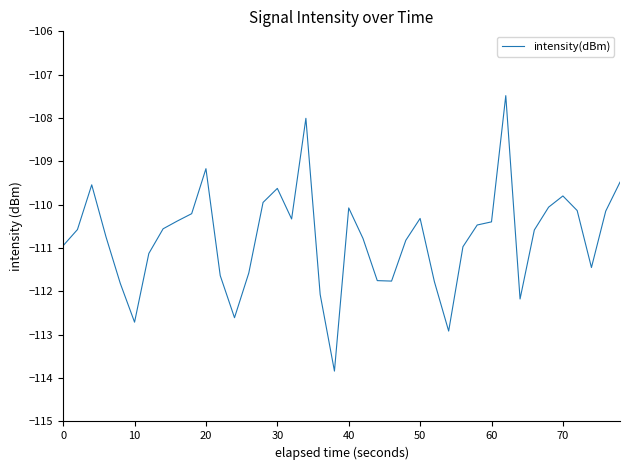

What is the maximum value shown in the chart?

-107.5